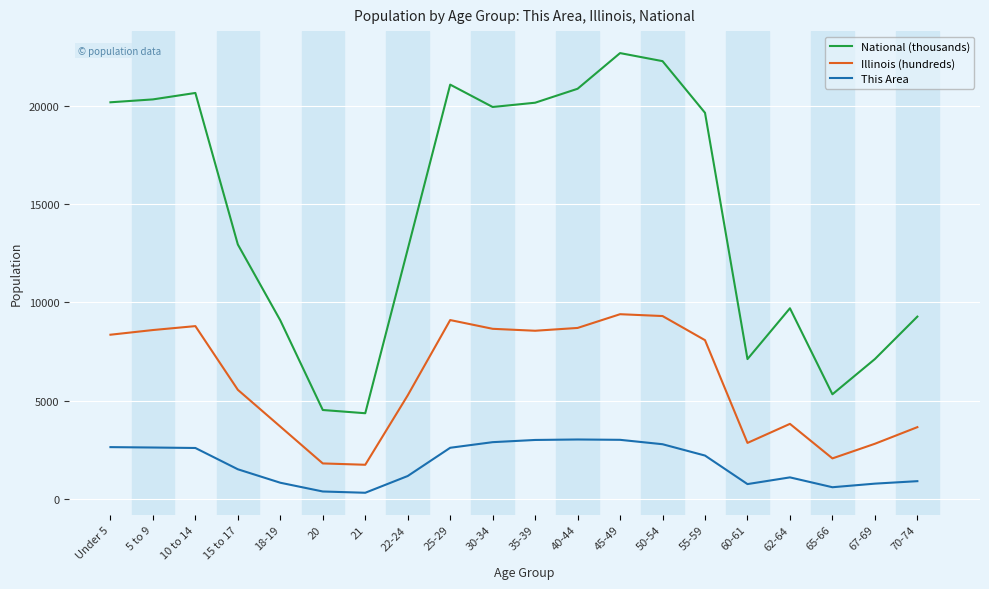

At Under 5, list the series in order from smallest to largest.

This Area, Illinois (hundreds), National (thousands)